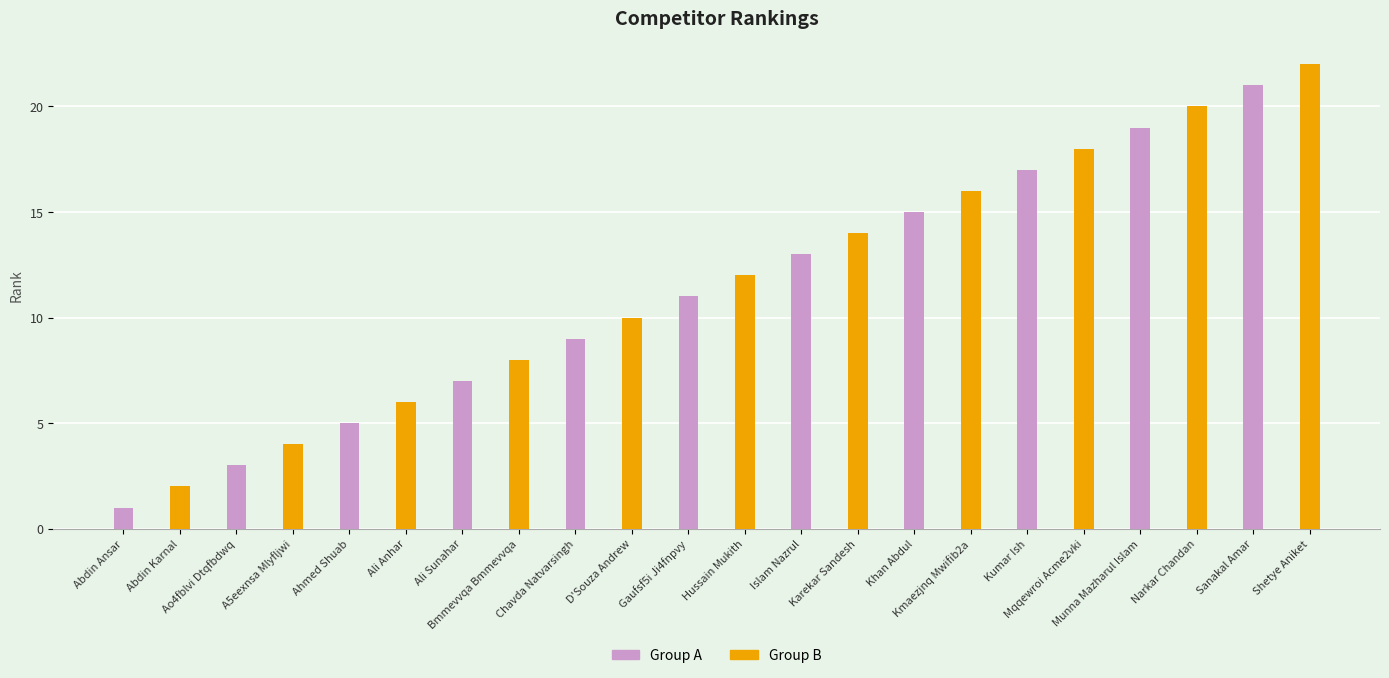

Which series has the largest total across all categories?

Group B